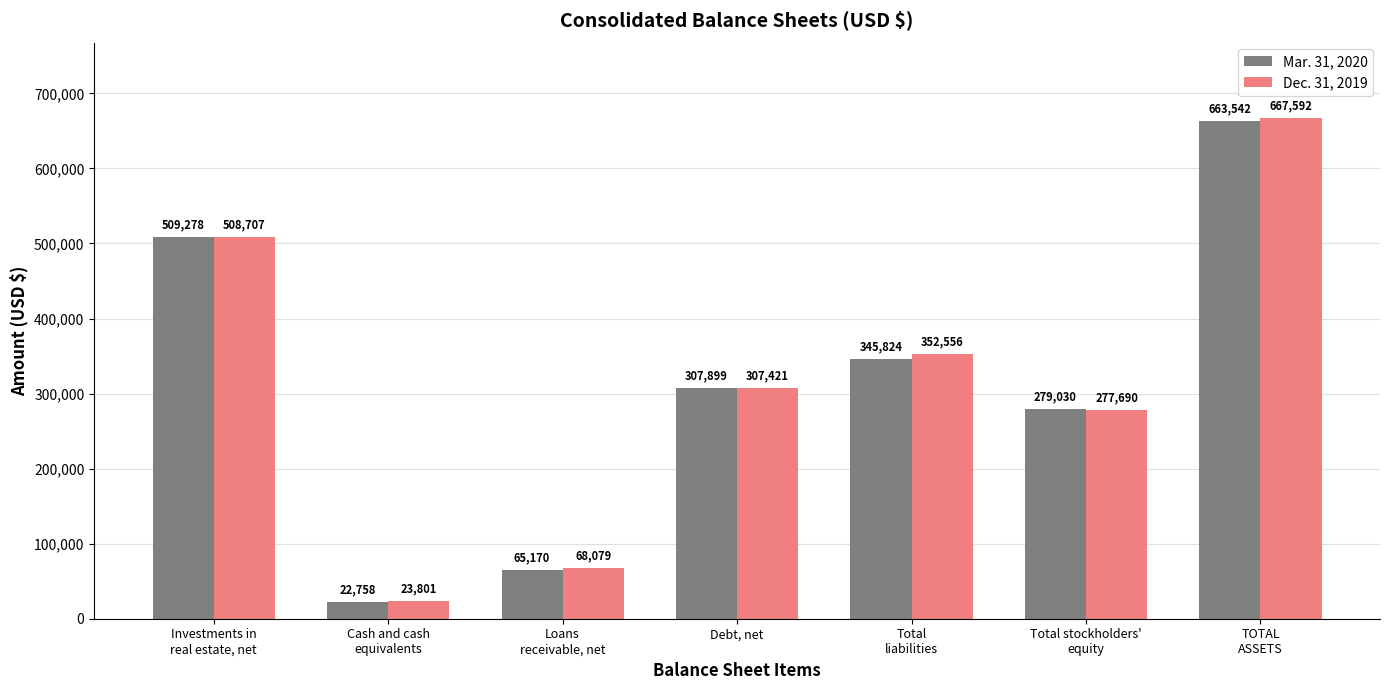

Reading left to right, what are all the values shown in this chart?

Mar. 31, 2020: 509278	22758	65170	307899	345824	279030	663542
Dec. 31, 2019: 508707	23801	68079	307421	352556	277690	667592